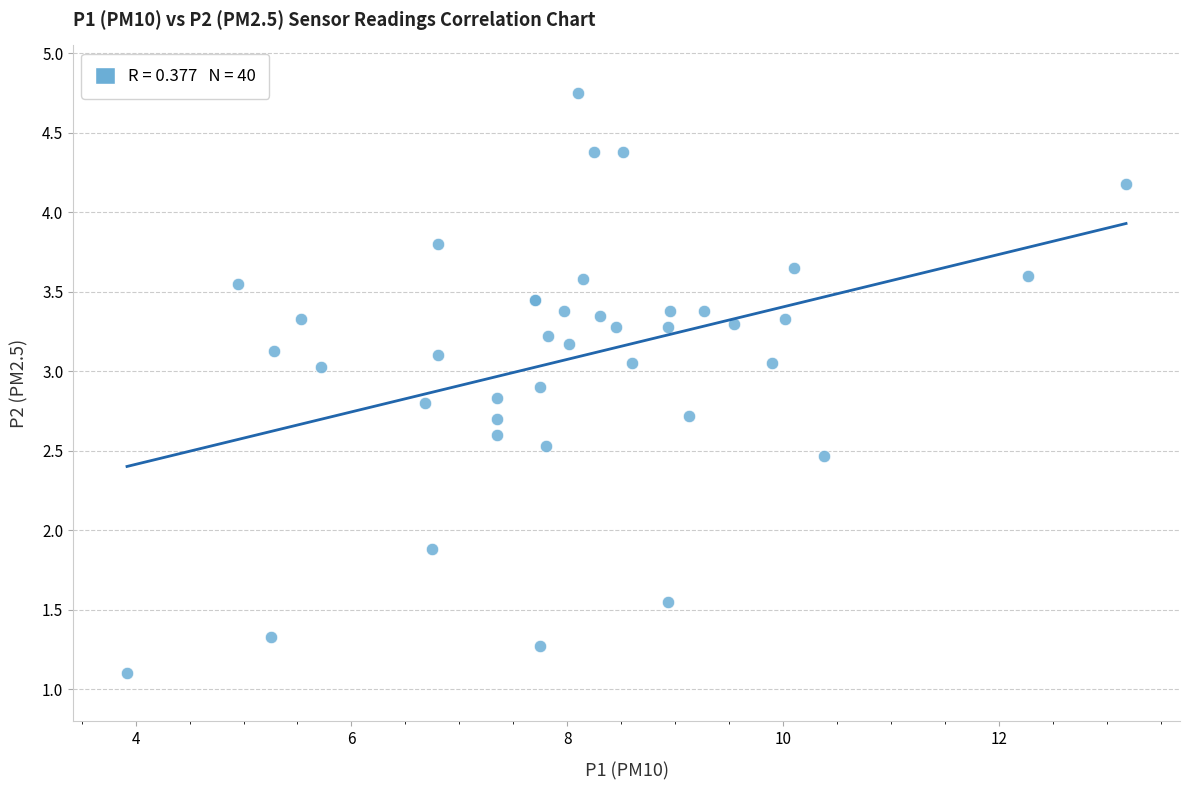

What Y value in the scatter plot is closest to 2?

1.9